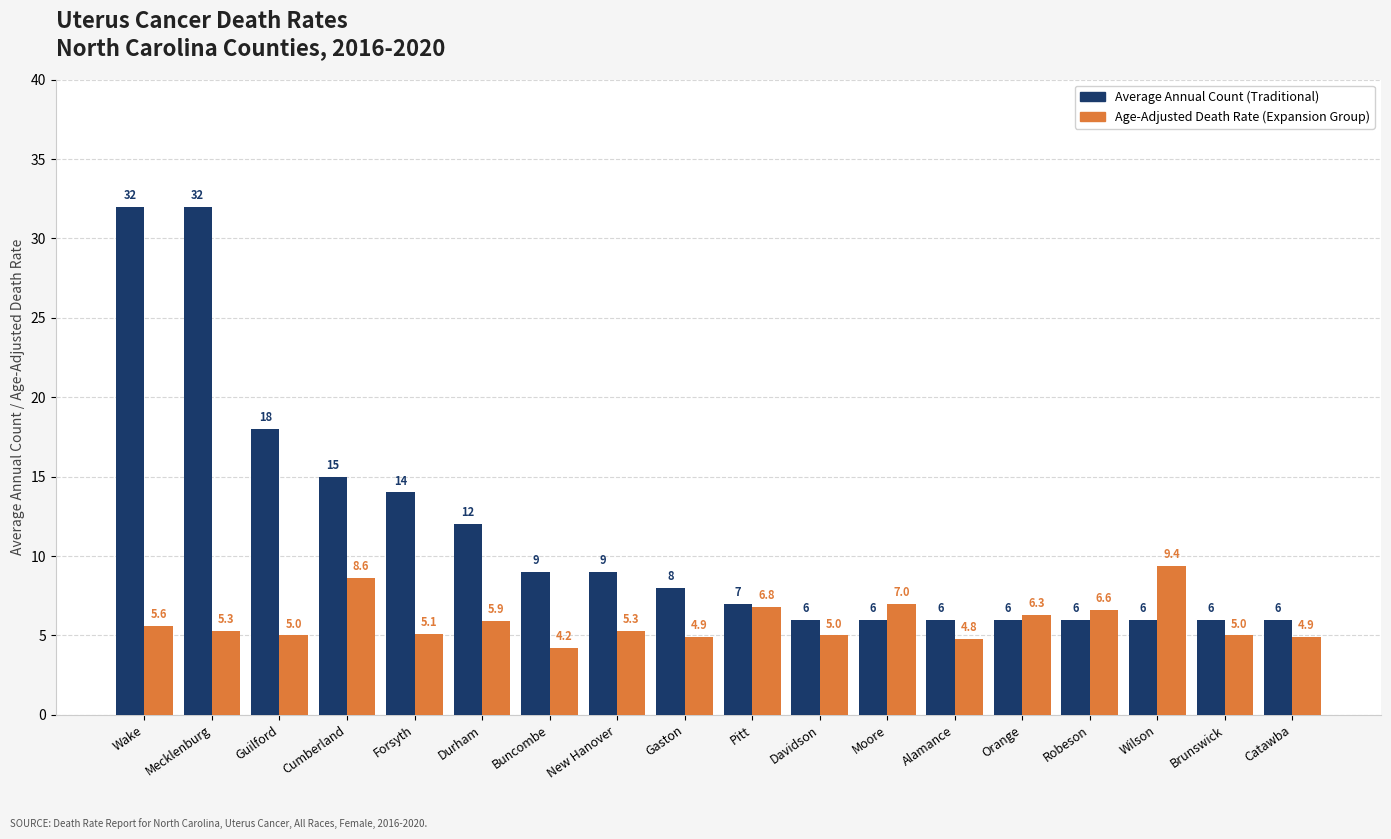

At which category does the chart reach its minimum across all series?

Buncombe